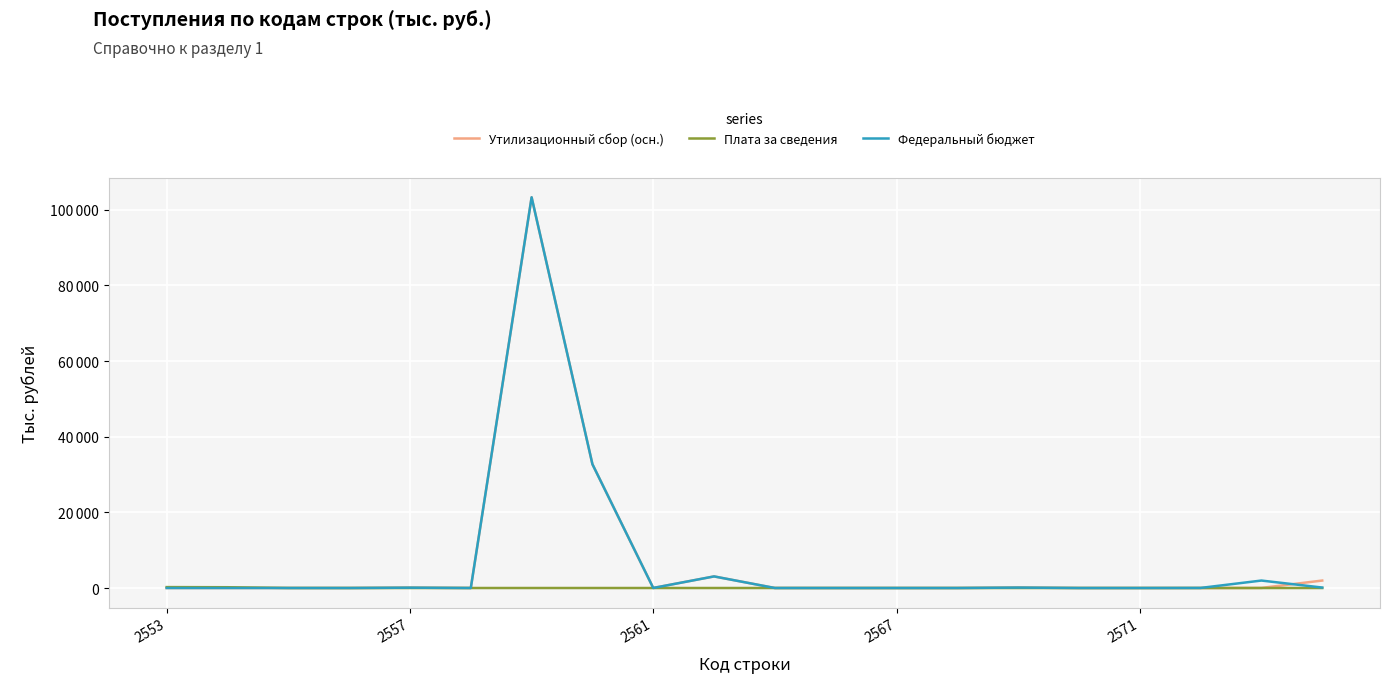

Does the chart display data point markers on the line(s)?

No